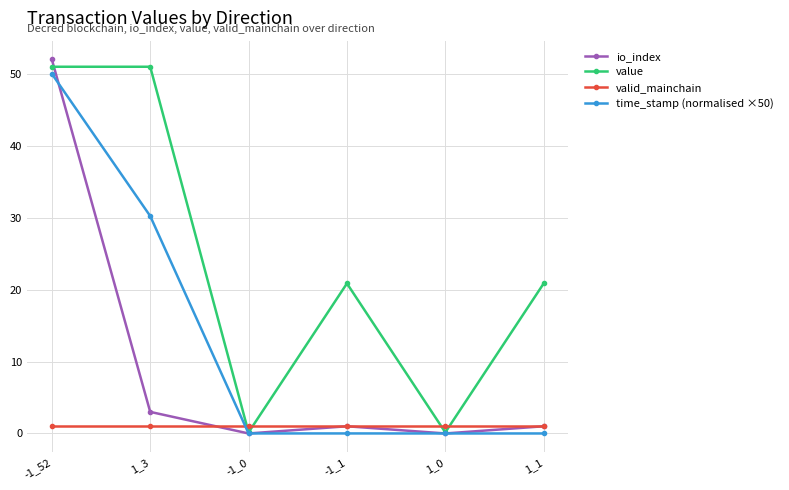

The value of value at 1_1 is 8.9. True or false?

False